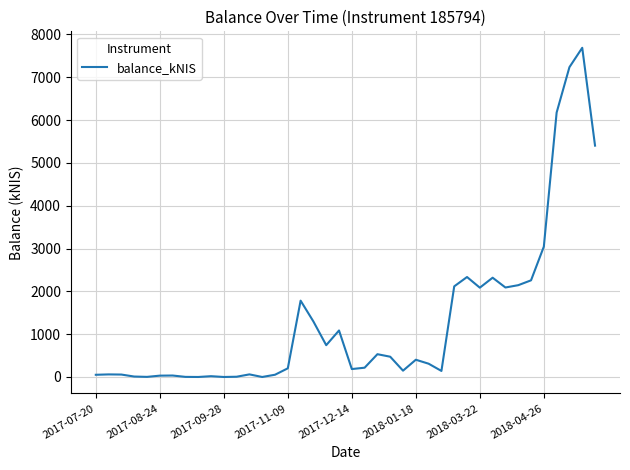

What is the maximum value shown in the chart?

7687.6